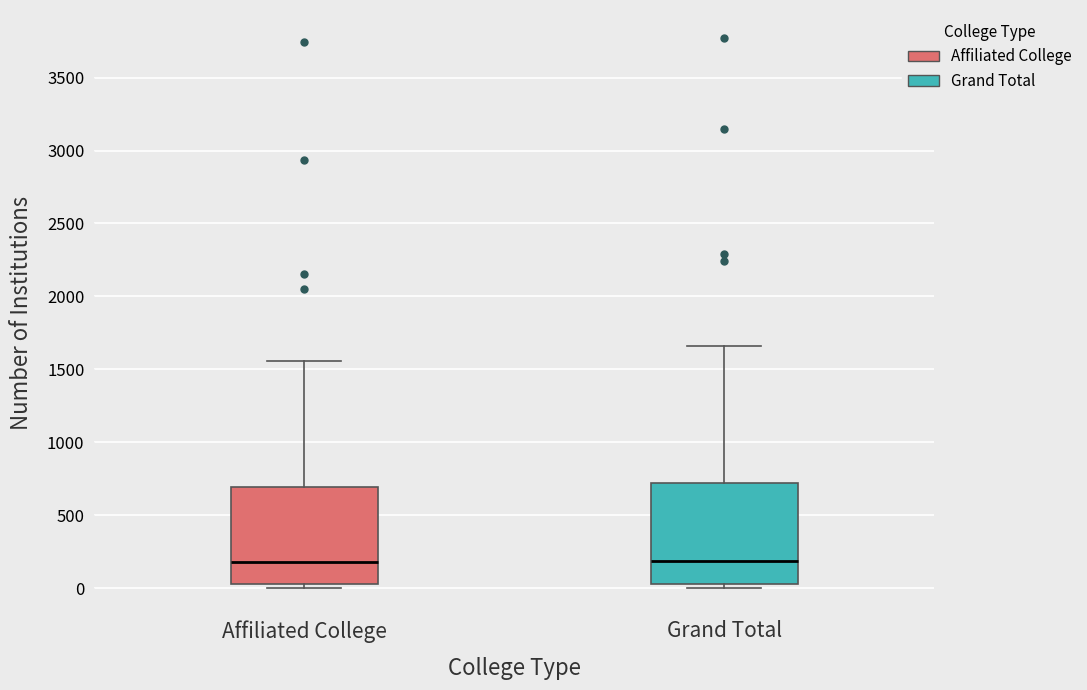

Where is the lower edge of the box for Grand Total on the y-axis? The values are not printed on the chart, so give them approximately, as read against the axis.

50